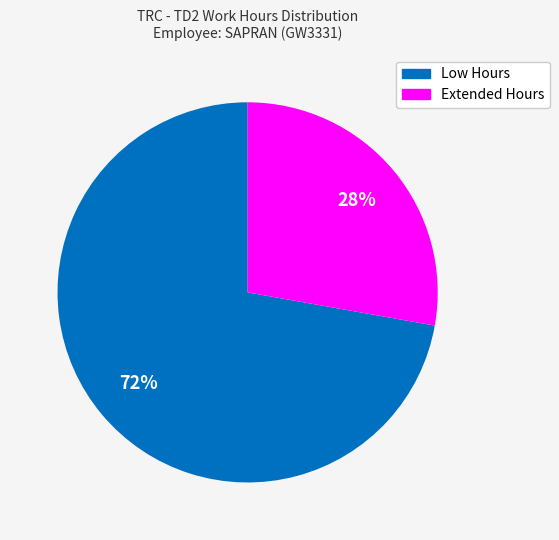

Is there a majority slice in this chart?

Yes